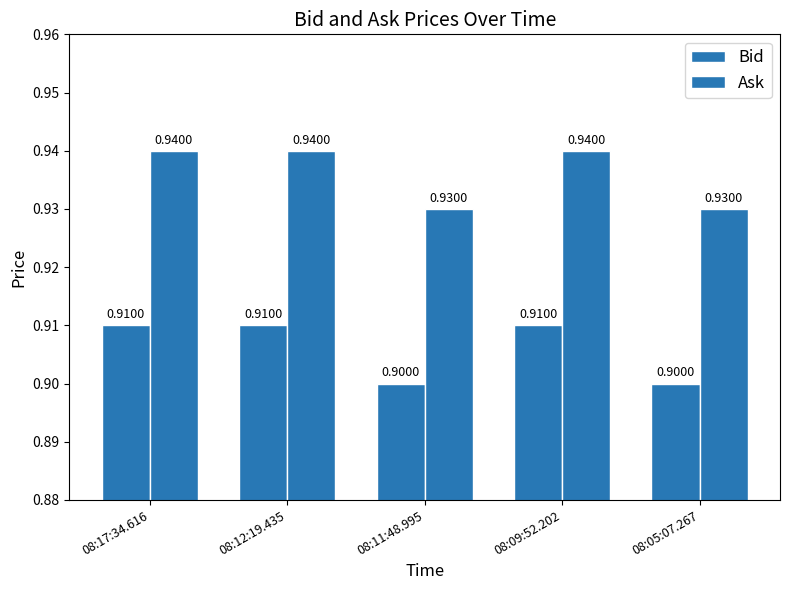

At how many categories does at least one series exceed 0?

5